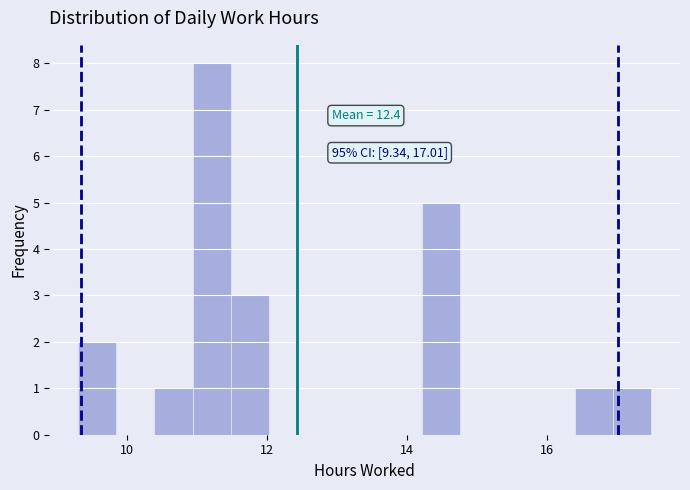

Around what value on the x-axis is the tallest bar? Give the approximate position of its centre, as read against the axis.

11.2